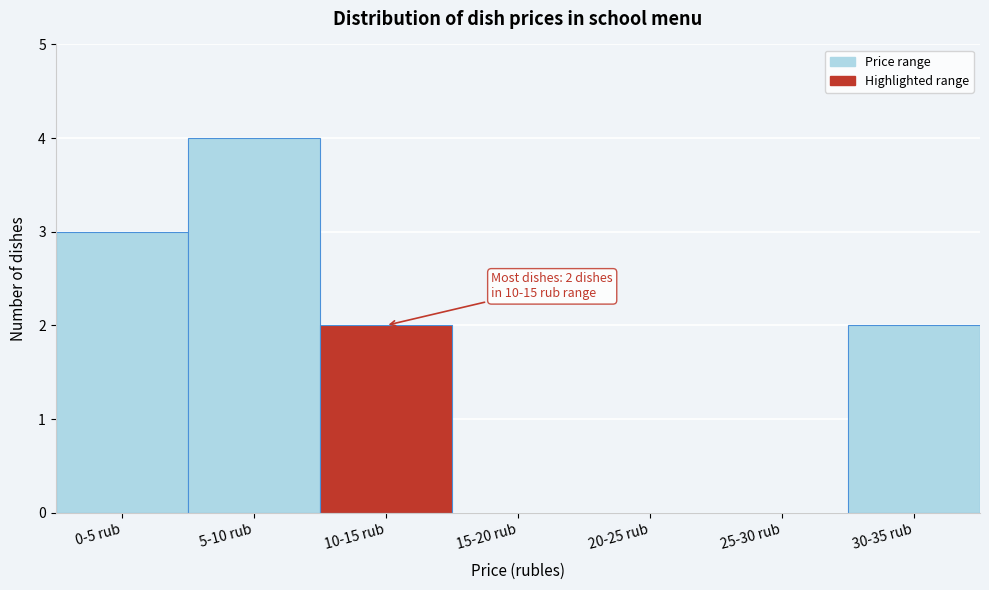

Reading right to left, extract all data points from this chart.

30-35 rub=2	25-30 rub=0	20-25 rub=0	15-20 rub=0	10-15 rub=2	5-10 rub=4	0-5 rub=3